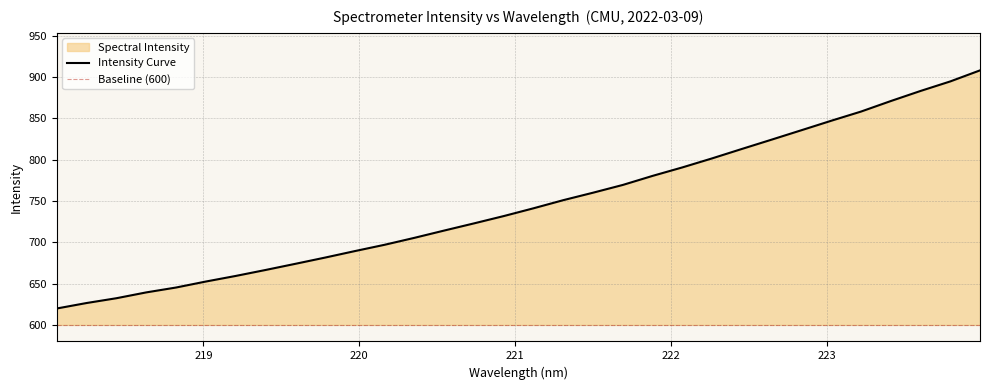

Which category has the lowest value across all series?

218.0596